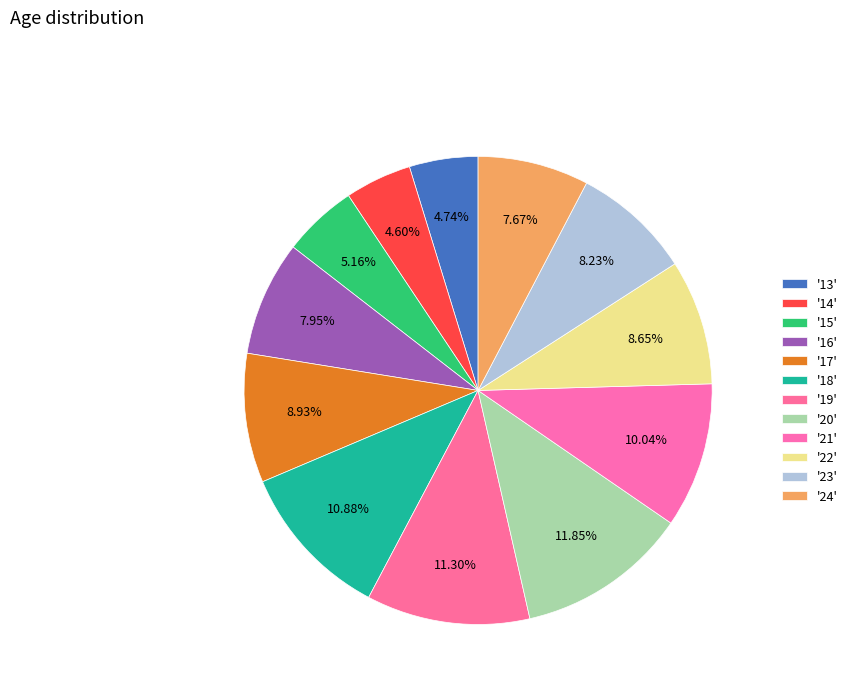

How many segments does this pie chart have?

12